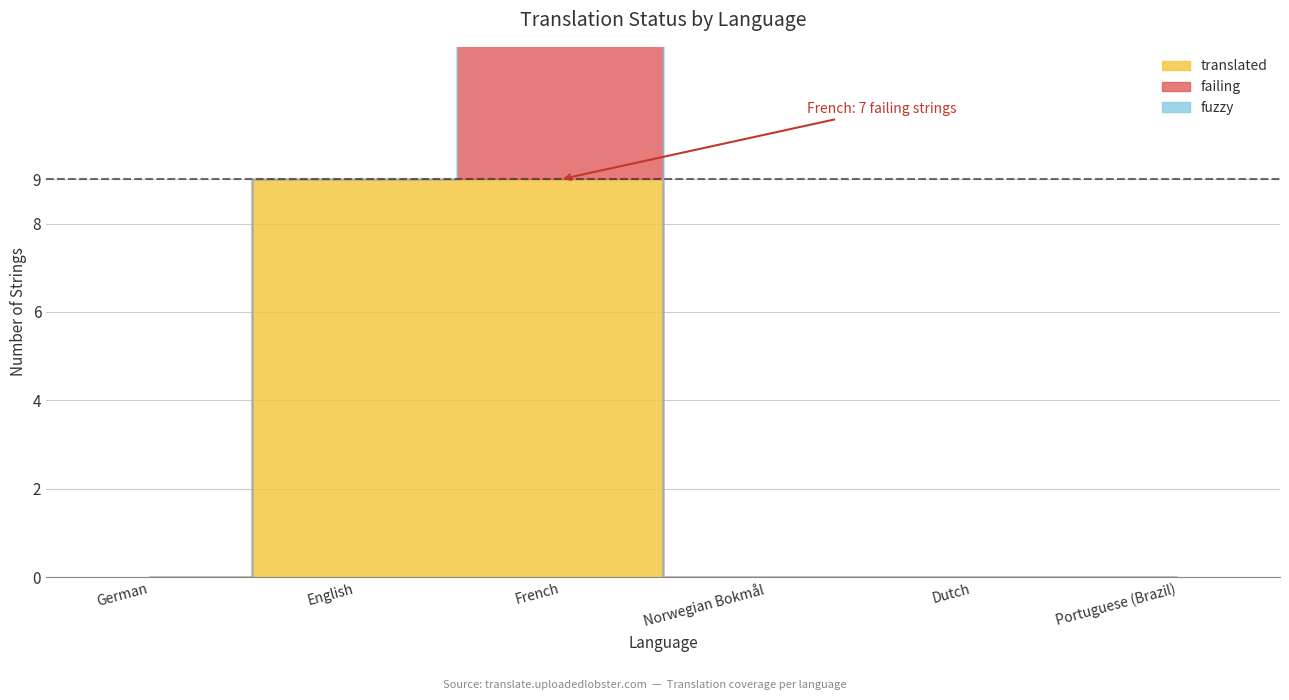

True or false: translated and fuzzy cross at least once.

False